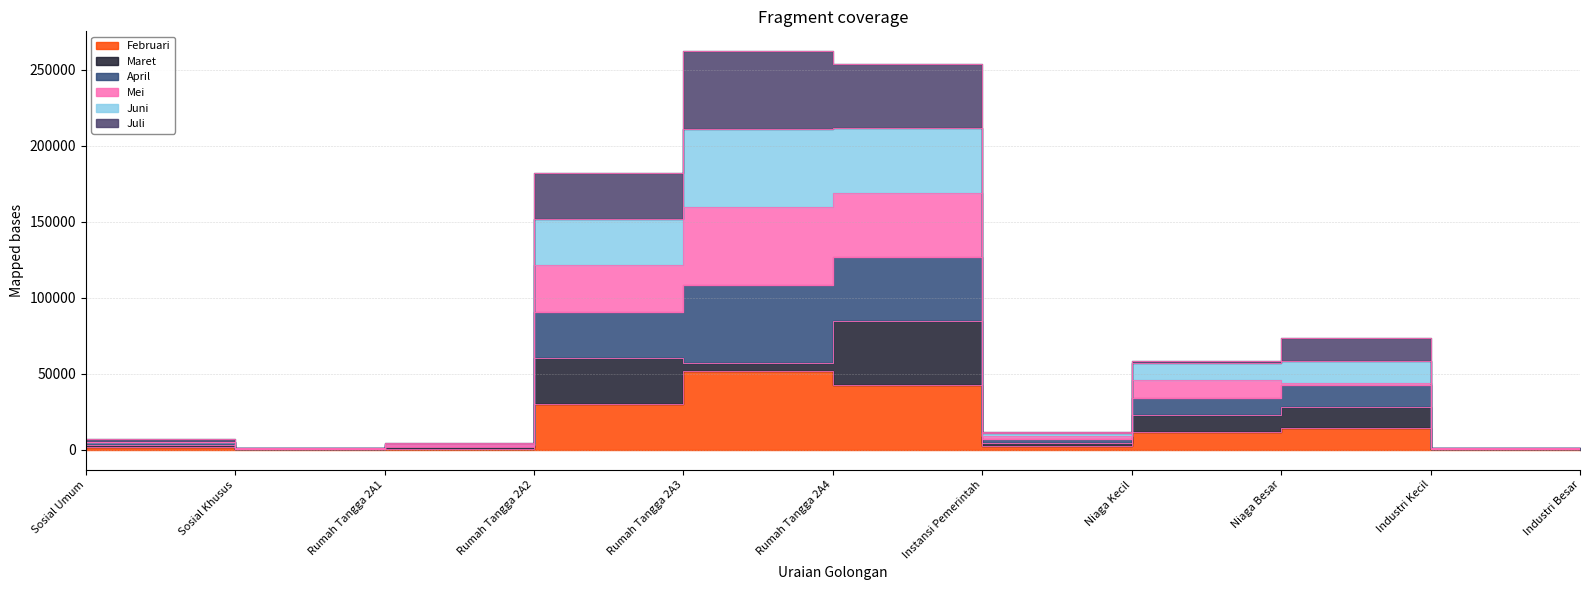

Which has a higher value, Rumah Tangga 2A4 or Sosial Khusus?

Rumah Tangga 2A4